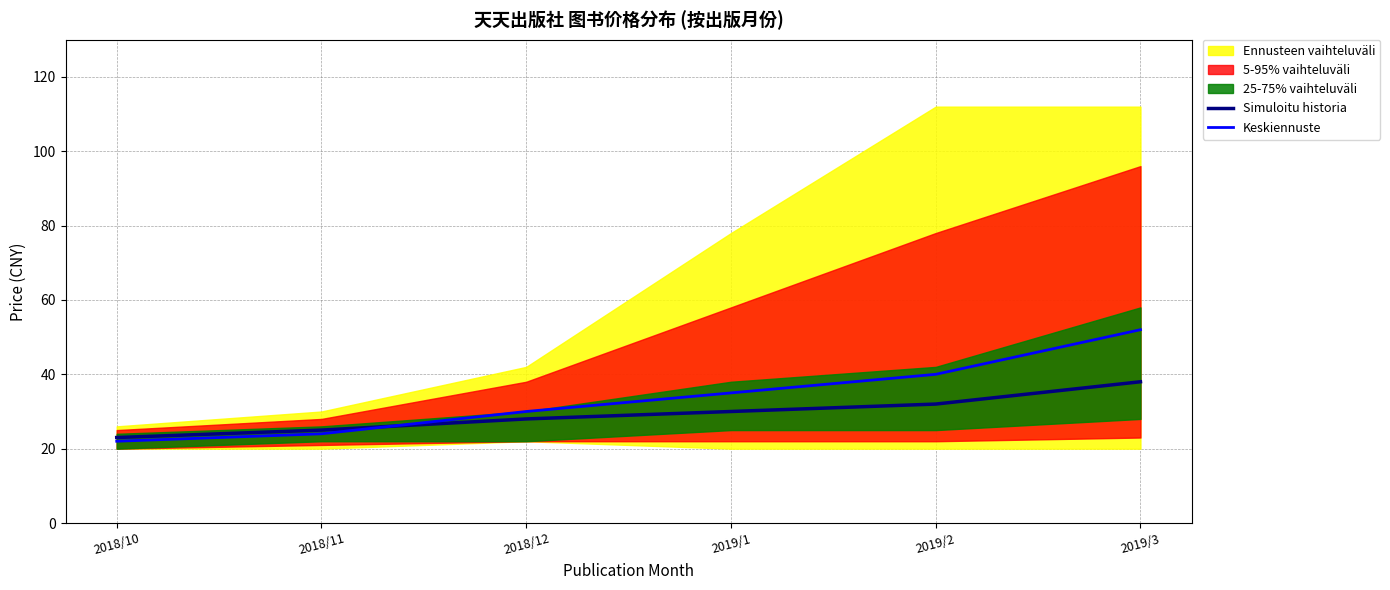

At which category is the sum across all series the highest?

2019/3